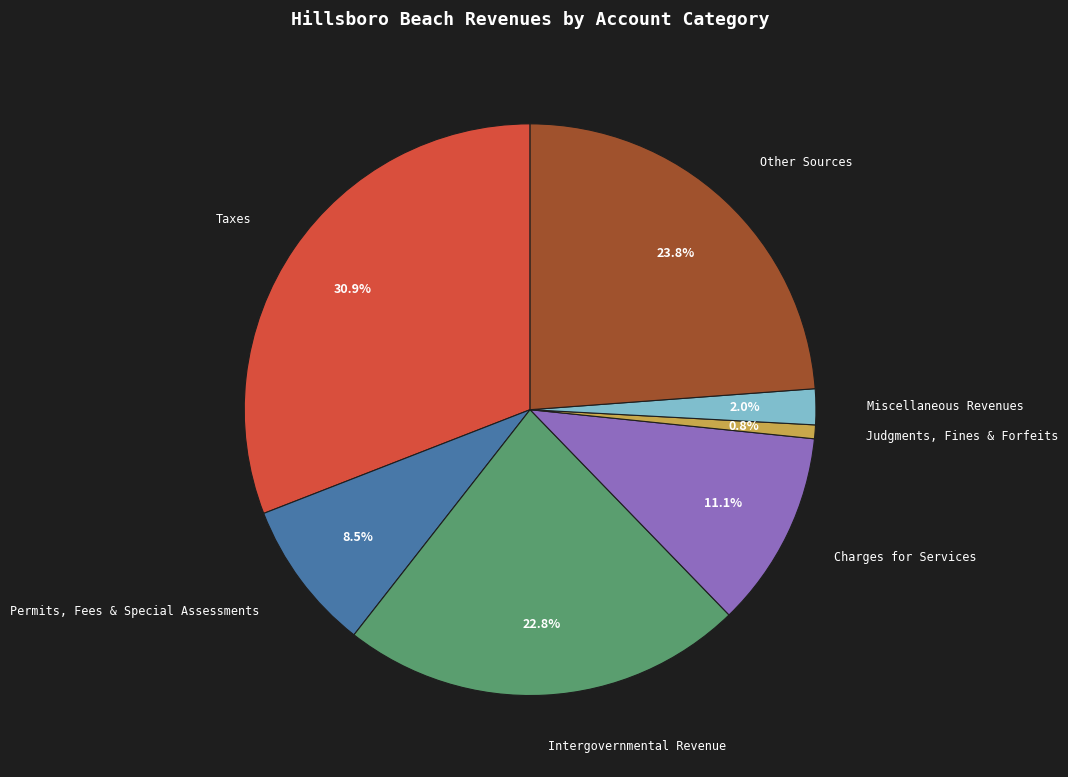

How many segments does this pie chart have?

7